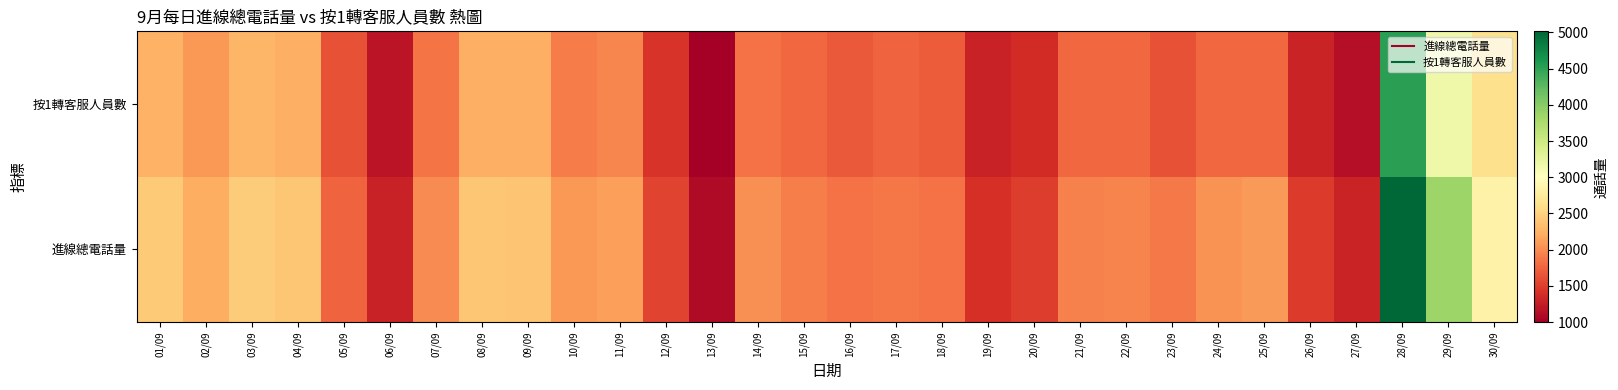

Reading left to right, extract all data points from this chart.

進線總電話量: 01/09=2439	02/09=2221	03/09=2456	04/09=2408	05/09=1742	06/09=1292	07/09=1995	08/09=2403	09/09=2390	10/09=2073	11/09=2129	12/09=1538	13/09=1102	14/09=2030	15/09=1915	16/09=1839	17/09=1874	18/09=1836	19/09=1402	20/09=1497	21/09=1929	22/09=1951	23/09=1890	24/09=2045	25/09=2089	26/09=1484	27/09=1302	28/09=5016	29/09=3860	30/09=2836
按1轉客服人員數: 01/09=2254	02/09=2071	03/09=2279	04/09=2225	05/09=1629	06/09=1185	07/09=1858	08/09=2230	09/09=2226	10/09=1906	11/09=1958	12/09=1429	13/09=1000	14/09=1844	15/09=1776	16/09=1681	17/09=1748	18/09=1697	19/09=1285	20/09=1361	21/09=1779	22/09=1771	23/09=1636	24/09=1784	25/09=1772	26/09=1301	27/09=1127	28/09=4515	29/09=3169	30/09=2620